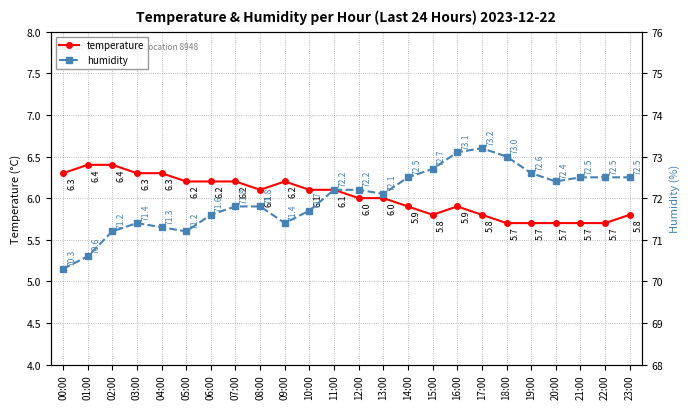

What is the lowest value of the humidity series?

70.3